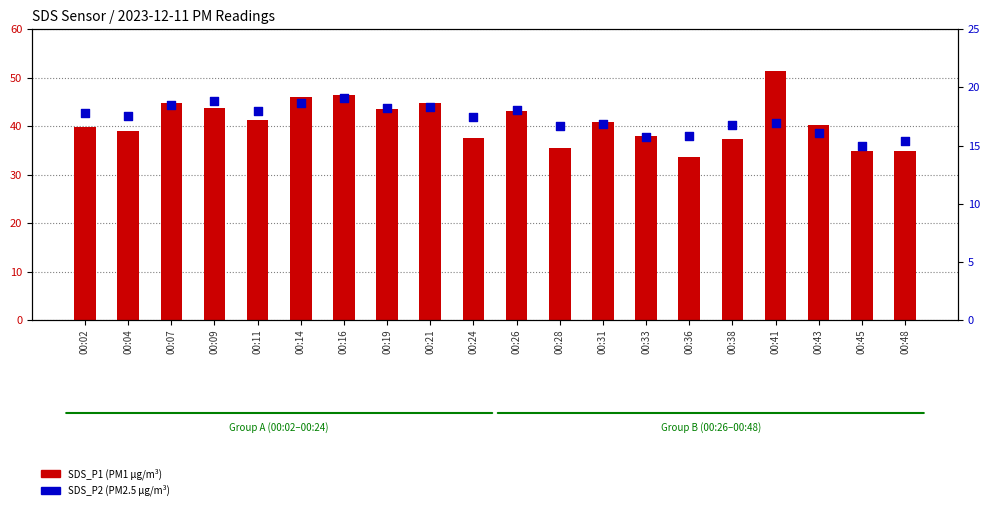

At which category is the sum across all series the highest?

00:41